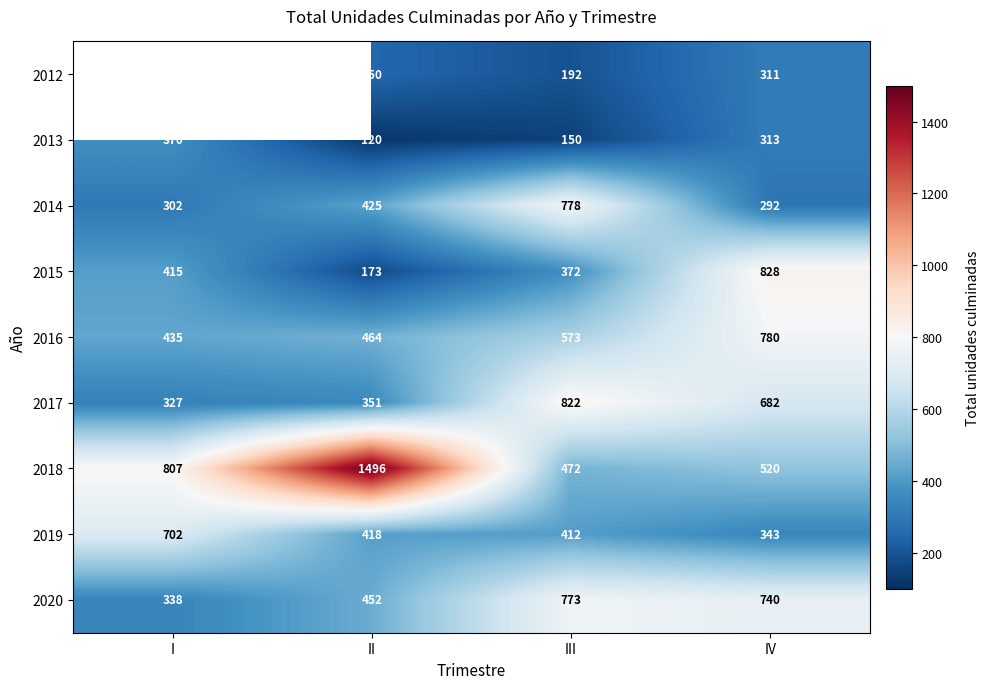

At III, list the series in order from largest to smallest.

2017, 2014, 2020, 2016, 2018, 2019, 2015, 2012, 2013